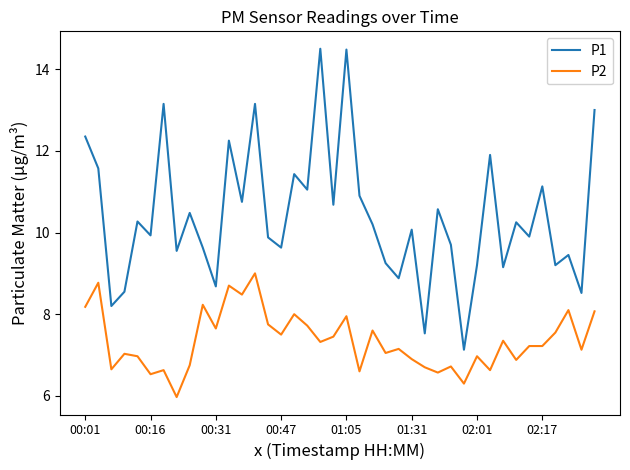

How many values in the P1 series exceed 10?

21